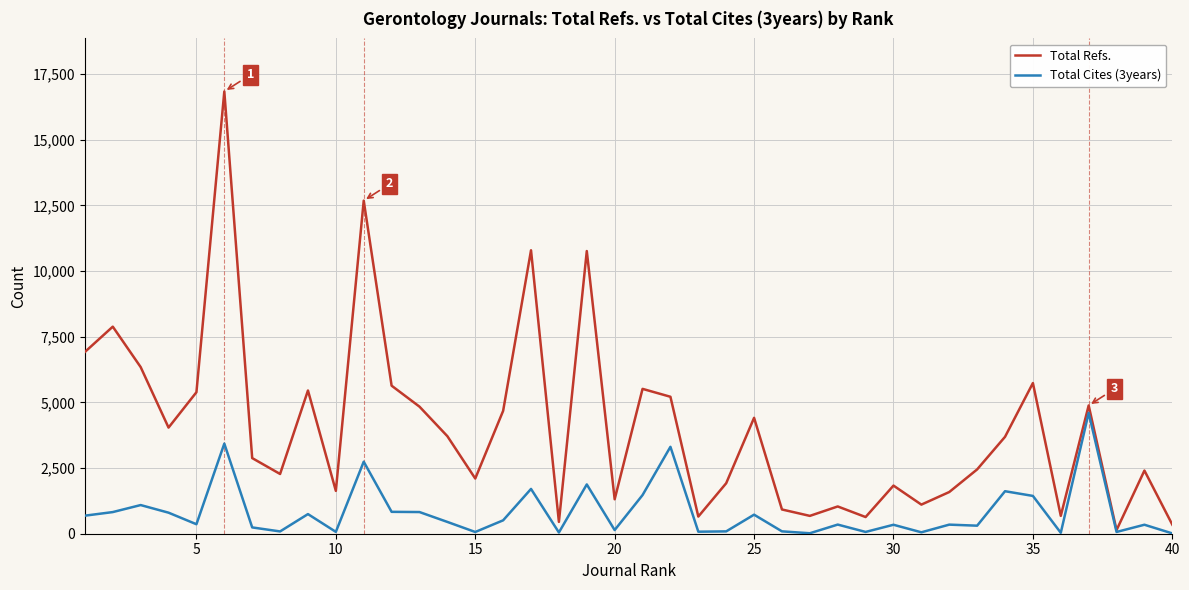

Does the chart display data point markers on the line(s)?

No